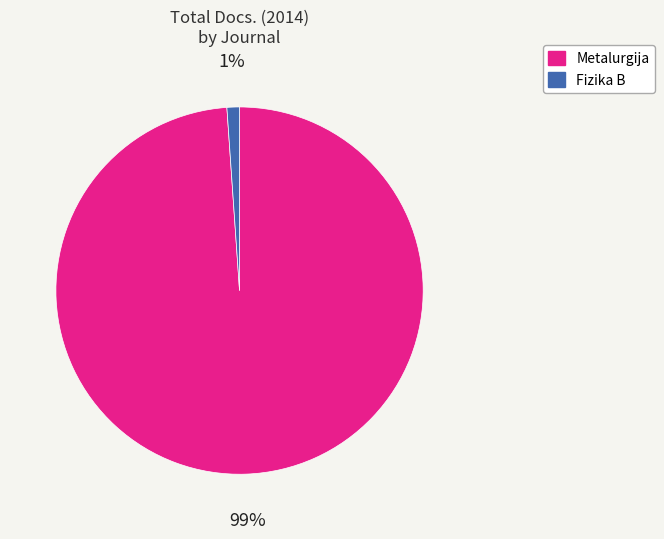

Count the number of slices in the pie.

2